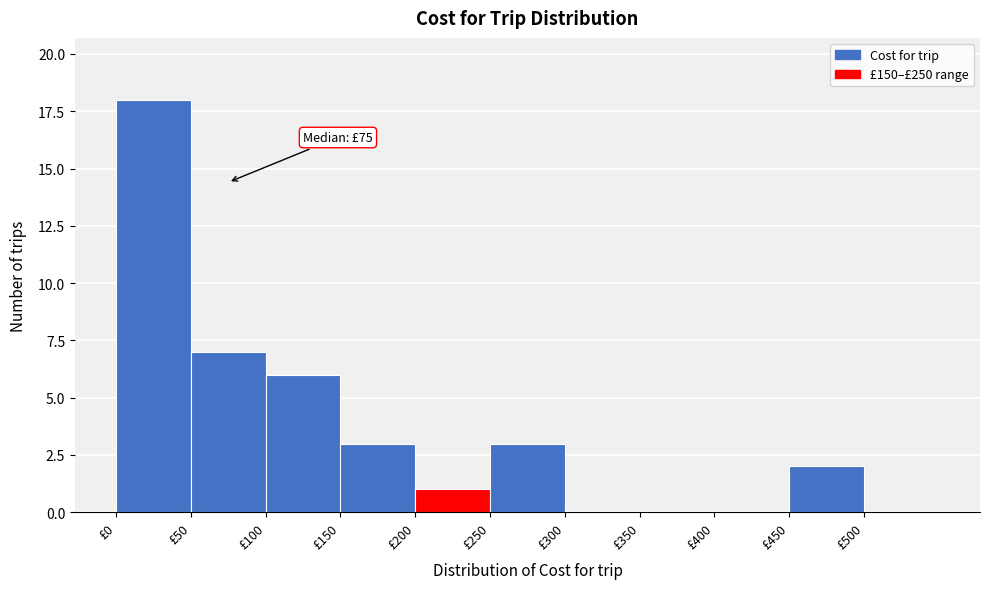

Which range on the x-axis has the tallest bar?

0 to 50